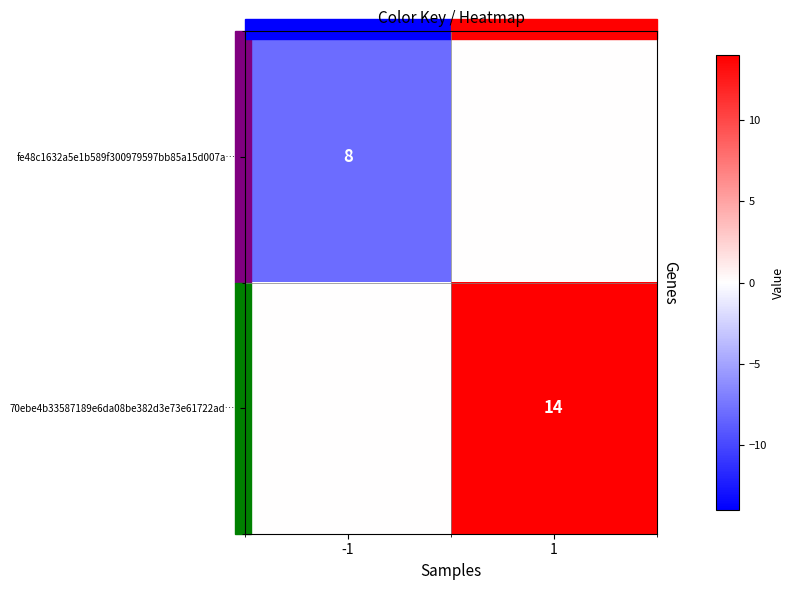

The fe48c1632a5e1b589f300979597bb85a15d007a… series shows 11 at -1. True or false?

False